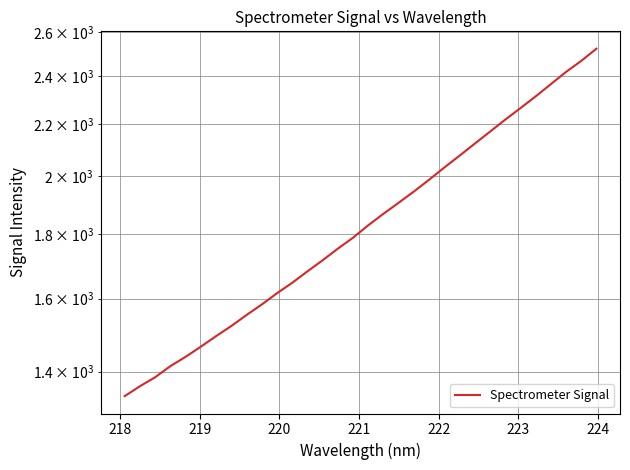

What is the value of the 1st point from the left?

1339.1